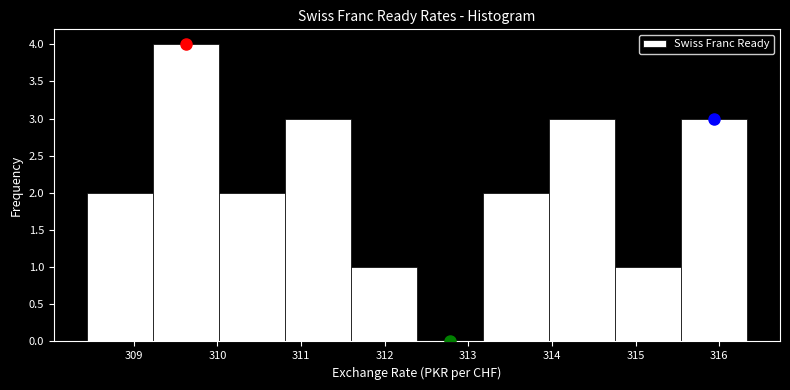

Reading left to right, list every bar in this chart as the range it spans on the x-axis followed by its height. Neither the bar edges nor the heights are printed on the chart, so give them approximately, as read against the axes.

308.4 to 309.2: 2
309.2 to 310.0: 4
310.0 to 310.8: 2
310.8 to 311.6: 3
311.6 to 312.4: 1
312.4 to 313.2: 0
313.2 to 314.0: 2
314.0 to 314.8: 3
314.8 to 315.5: 1
315.5 to 316.3: 3